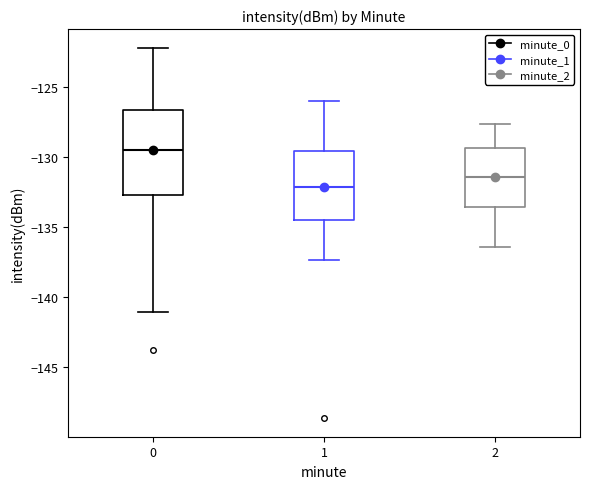

Which box has the lowest median line?

1